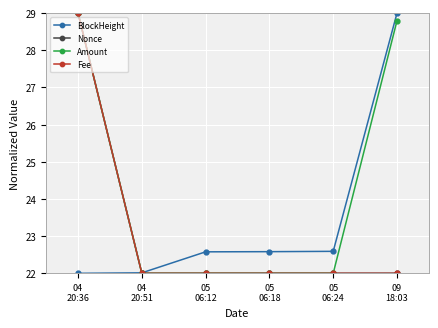

What is the difference between the maximum and minimum values in the Amount series?

7.0